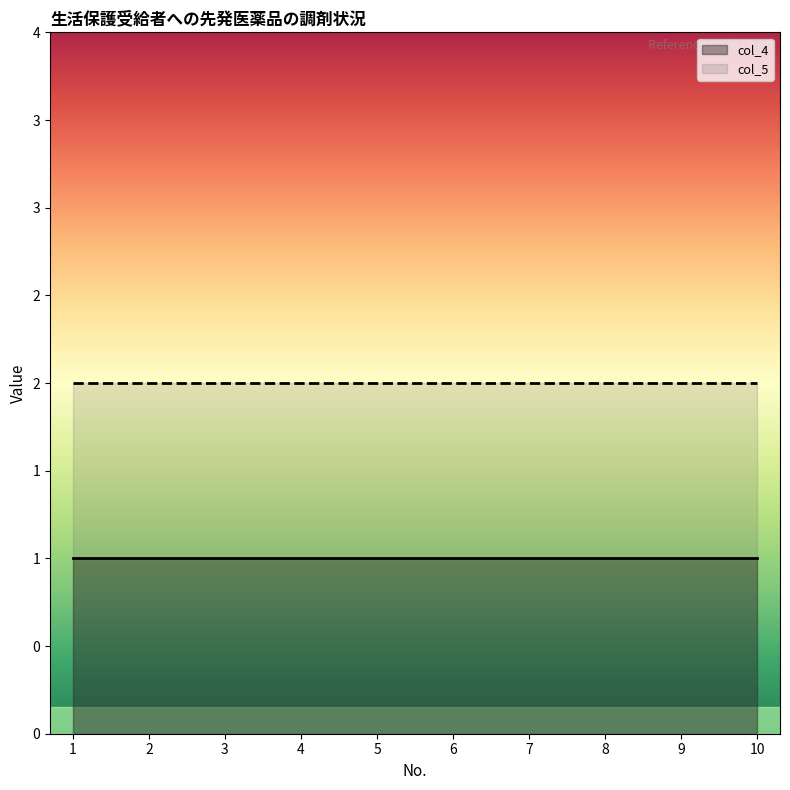

At which category is the sum across all series the highest?

1